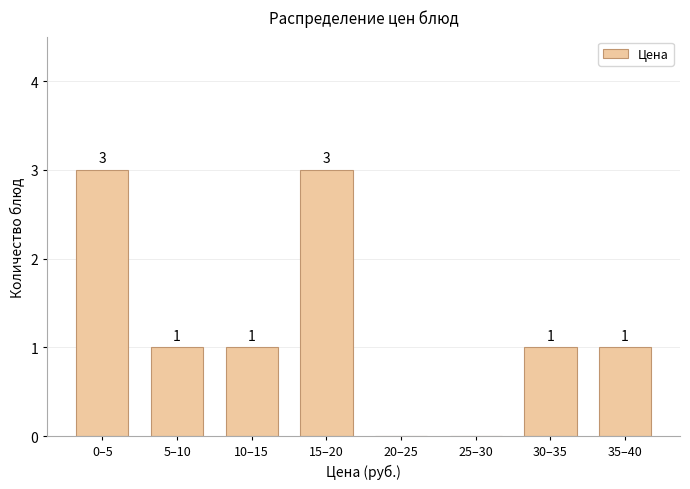

Reading left to right, transcribe all the data shown in this chart.

0–5=3	5–10=1	10–15=1	15–20=3	20–25=0	25–30=0	30–35=1	35–40=1